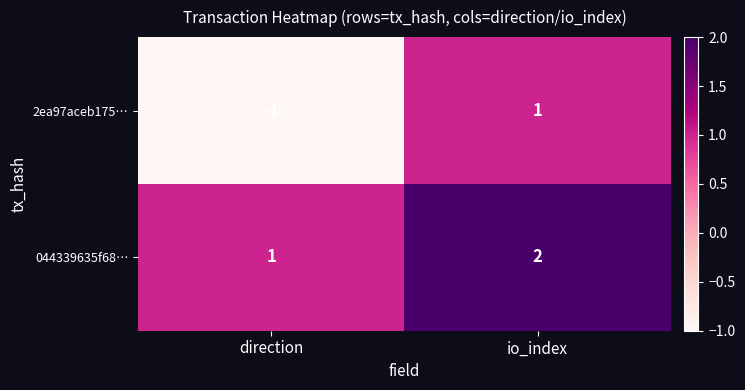

Between direction and io_index, which series saw the biggest shift?

2ea97aceb175…